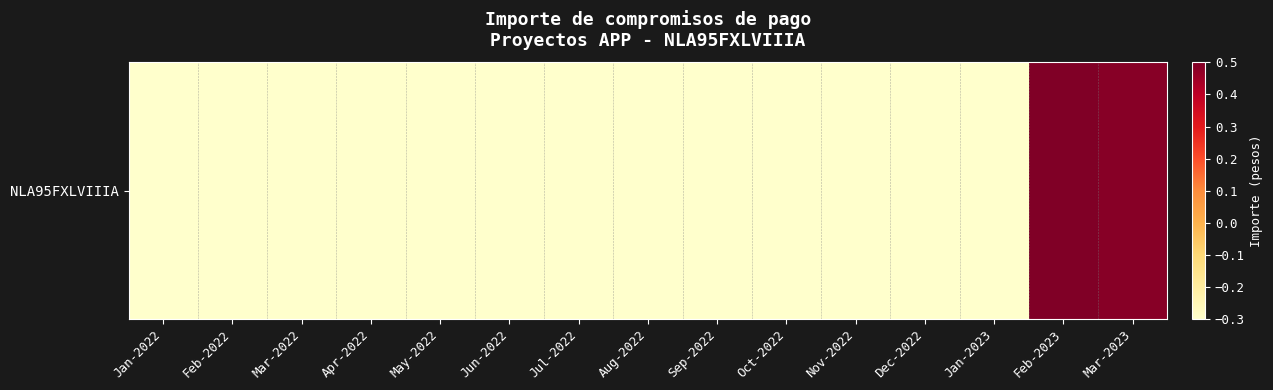

List the labels in order of value, smallest first.

Jan-2022, Feb-2022, Mar-2022, Apr-2022, May-2022, Jun-2022, Jul-2022, Aug-2022, Sep-2022, Oct-2022, Nov-2022, Dec-2022, Jan-2023, Mar-2023, Feb-2023